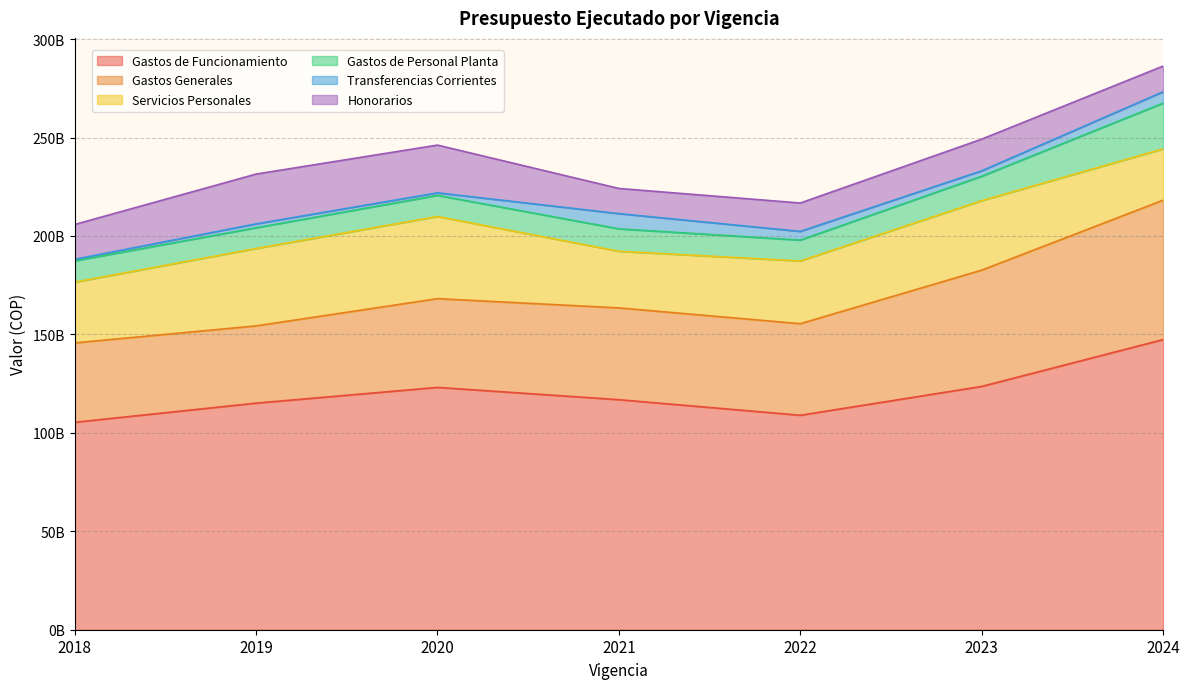

What is the difference between the Transferencias Corrientes values at 2020 and 2022?

3150328744